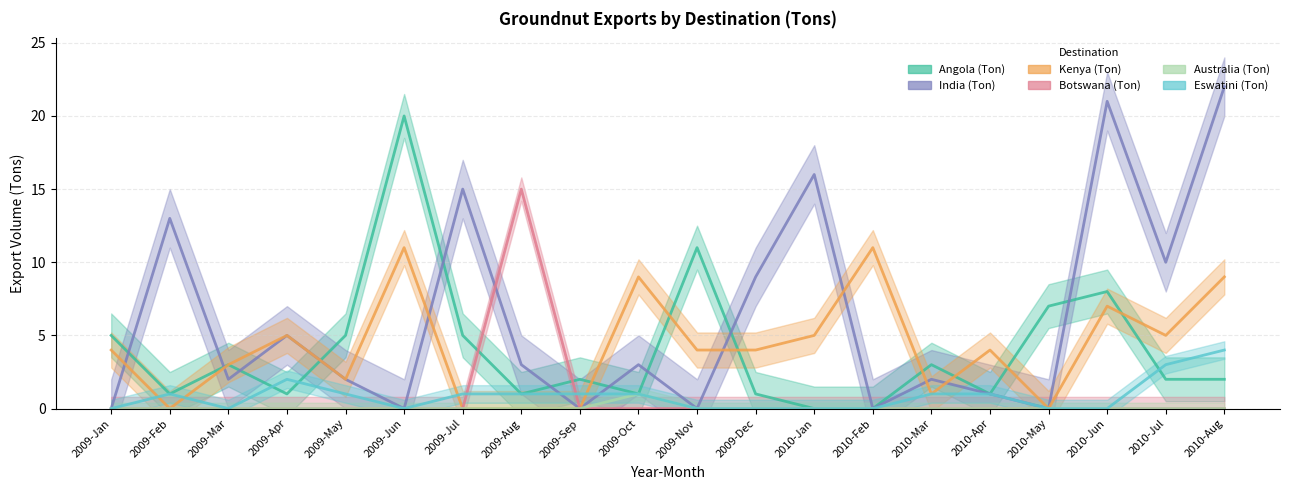

What are all the series names shown in the legend?

Angola (Ton), India (Ton), Kenya (Ton), Botswana (Ton), Australia (Ton), Eswatini (Ton)